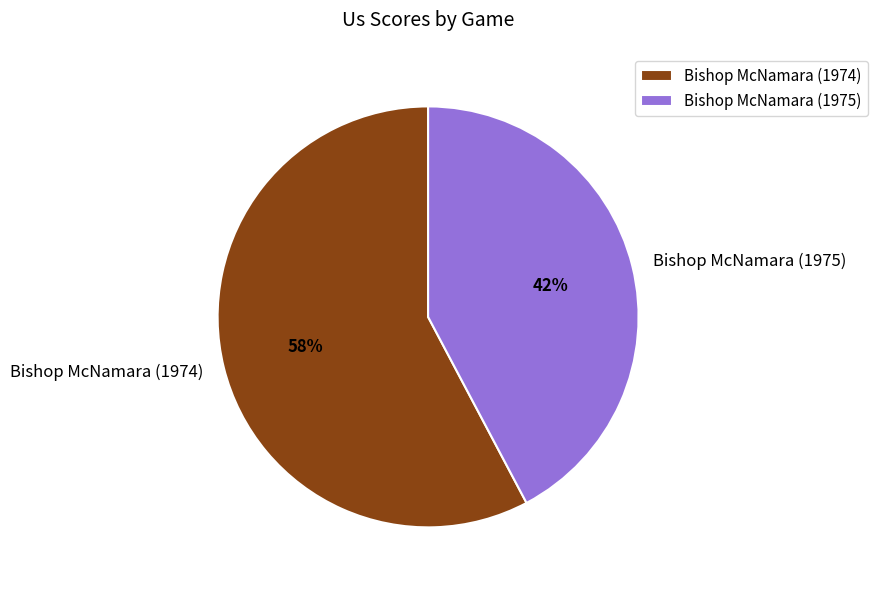

Does Bishop McNamara (1974) represent more than half of the total?

Yes